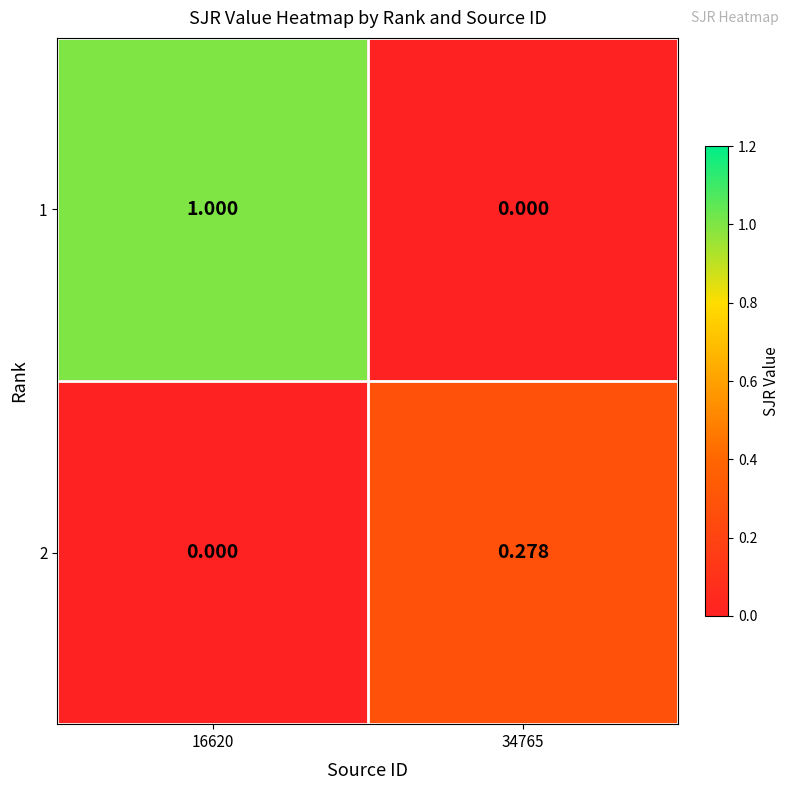

Is the value of 2 at 34765 greater than the value of 1 at 34765?

Yes